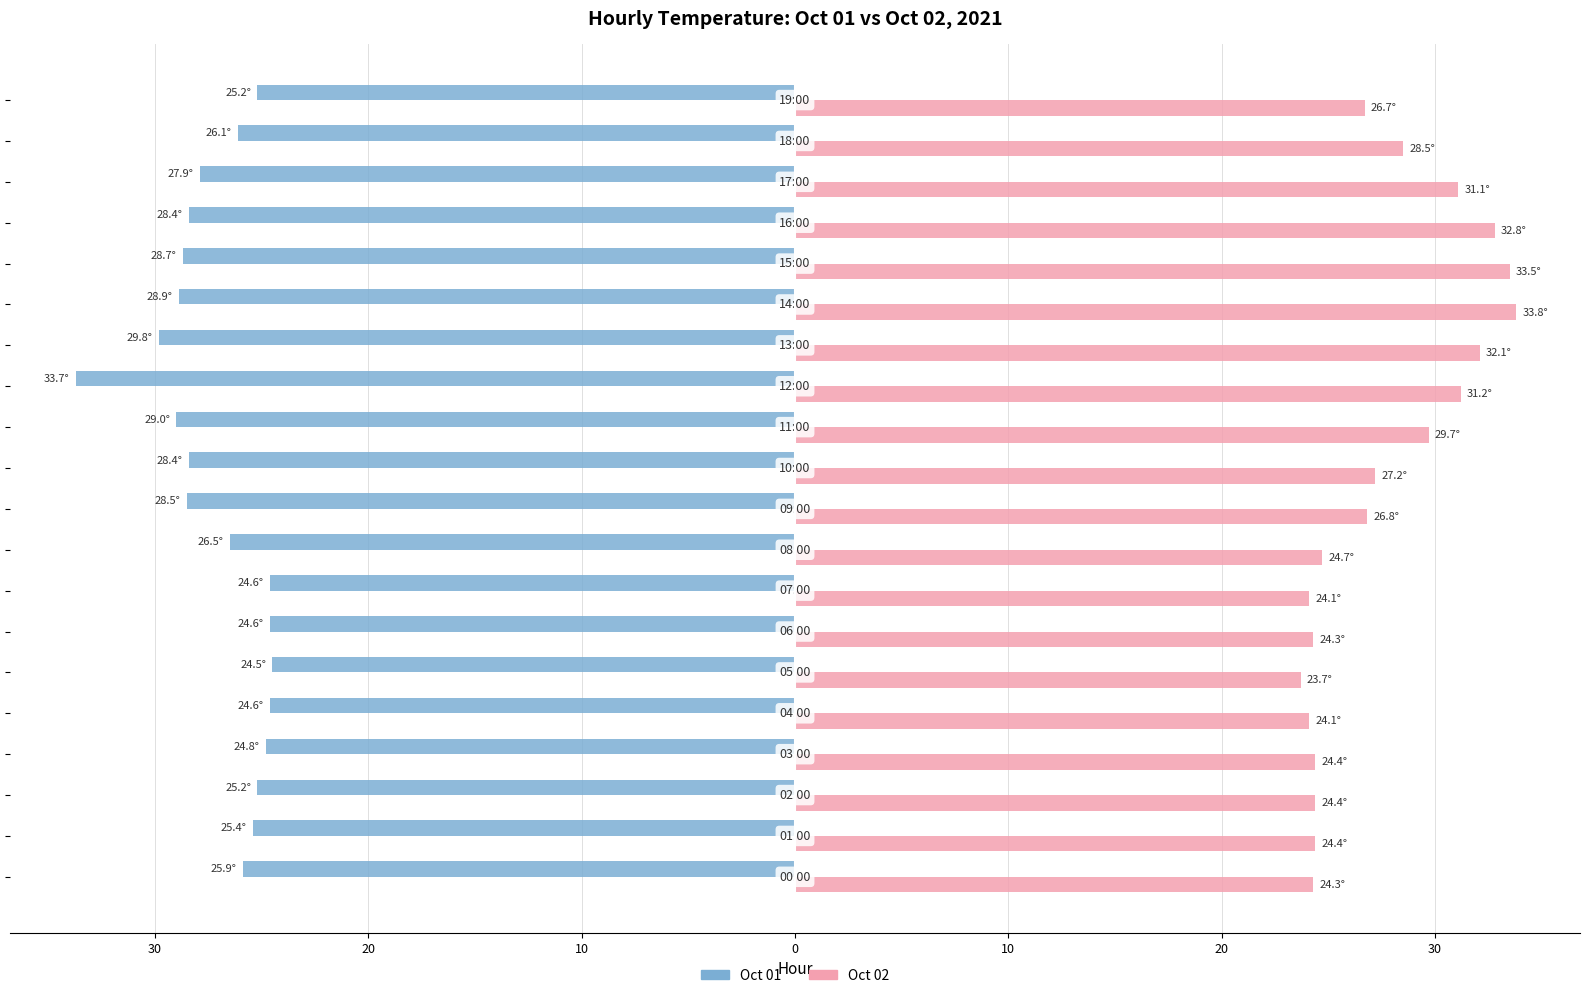

Which series has the largest total across all categories?

Oct 02